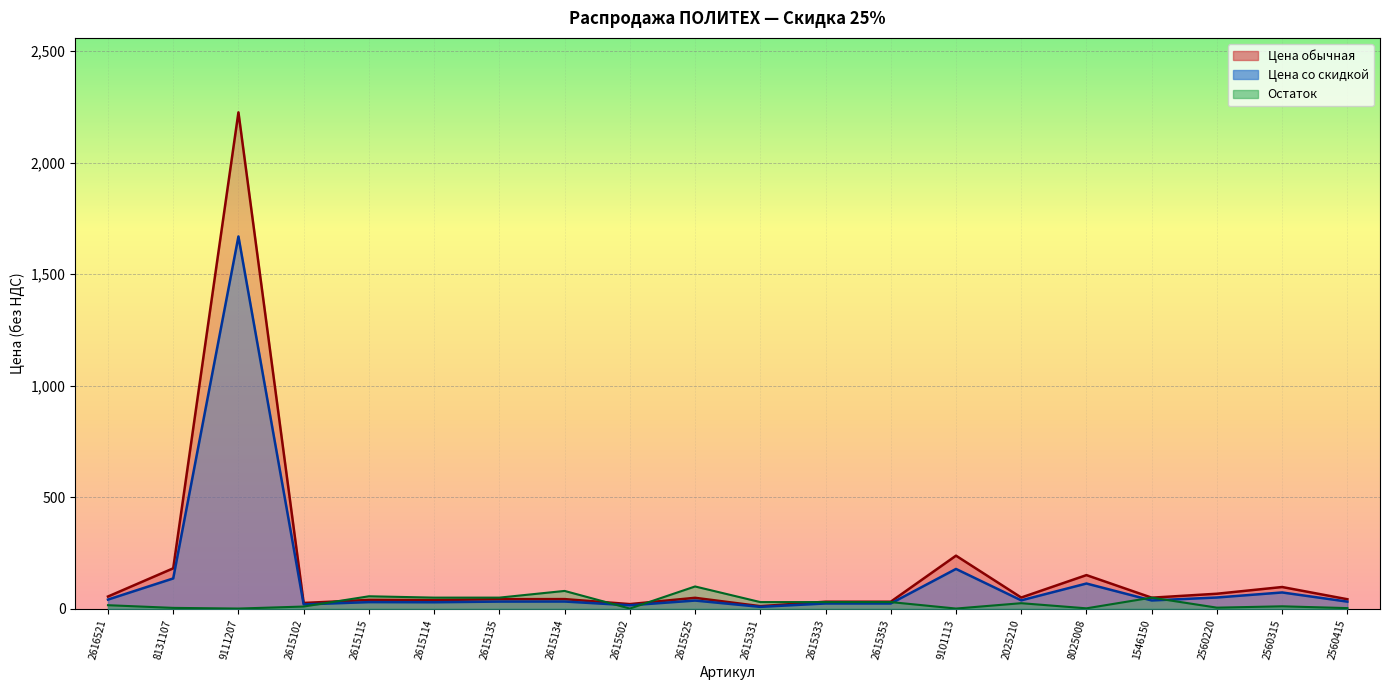

What is the sum of all Цена обычная values?

3493.8